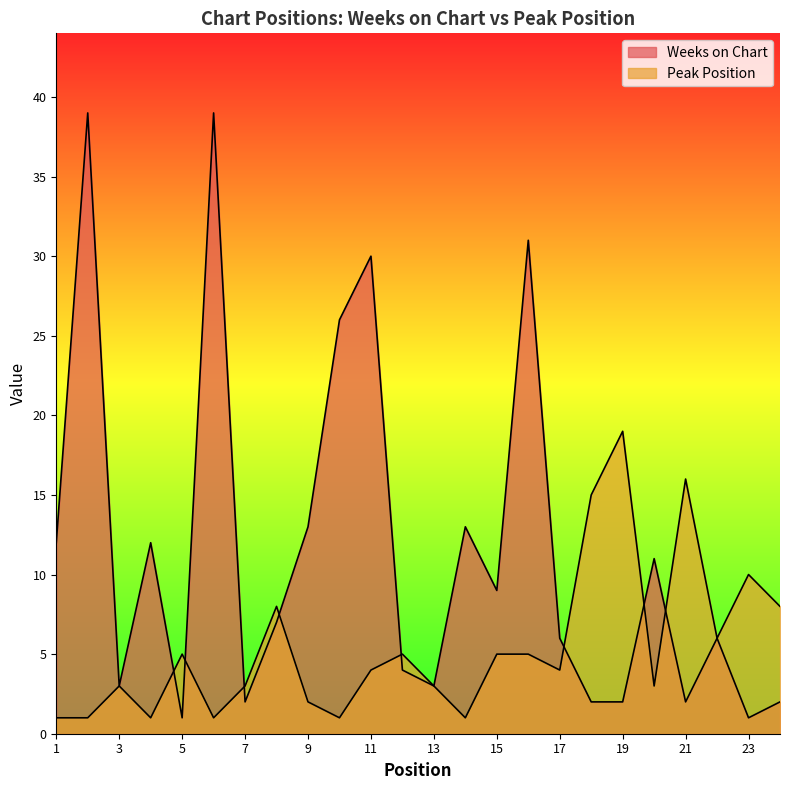

Which series has the largest total across all categories?

Weeks on Chart